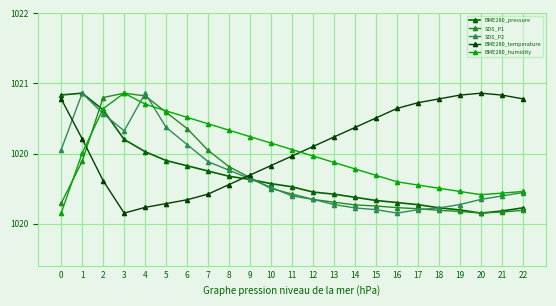

Where is the first local maximum for BME280_pressure?

1